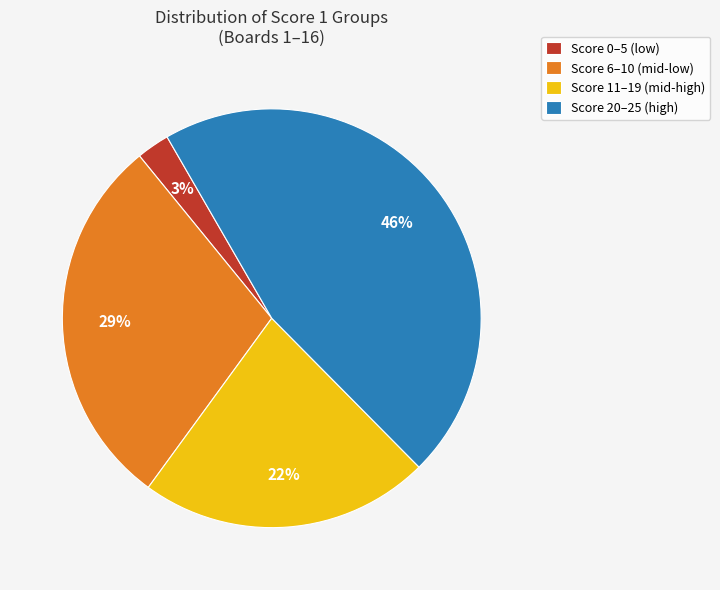

How many slices are in this pie chart?

4